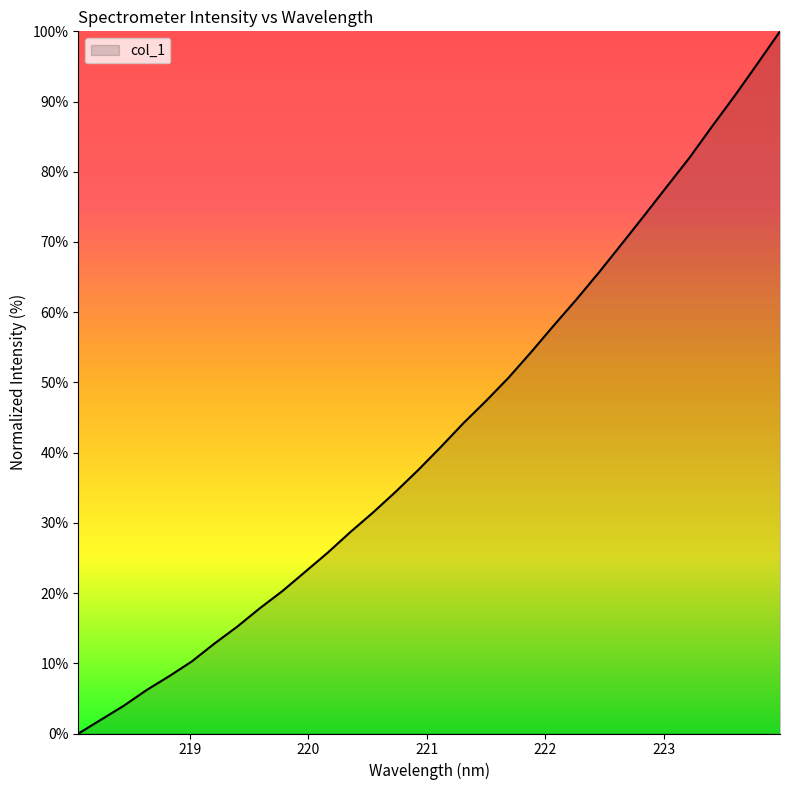

What is the greatest value displayed?

100.0